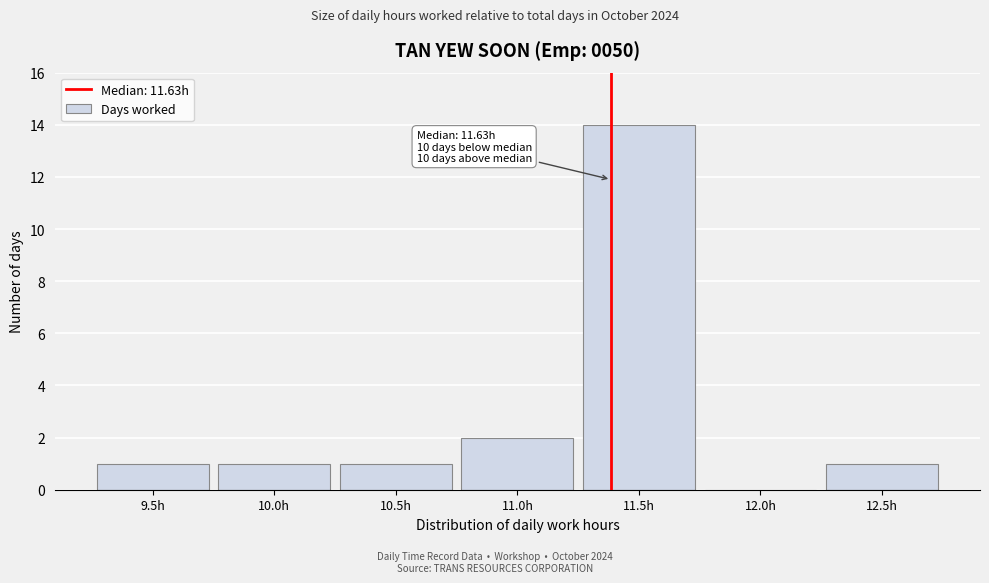

Reading left to right, transcribe all the data shown in this chart.

9.5h=1	10.0h=1	10.5h=1	11.0h=2	11.5h=14	12.0h=0	12.5h=1